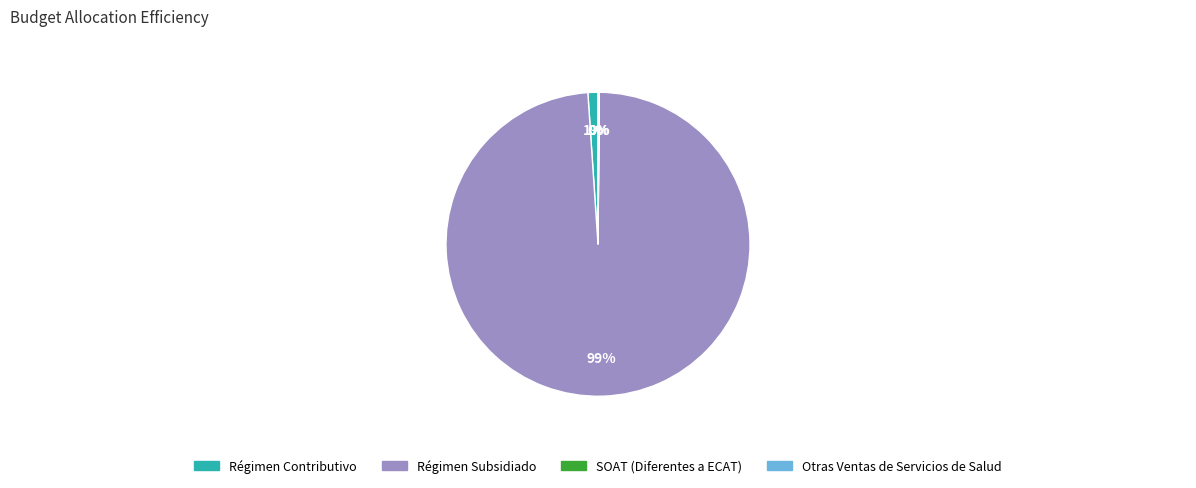

Which category accounts for the majority?

Régimen Subsidiado